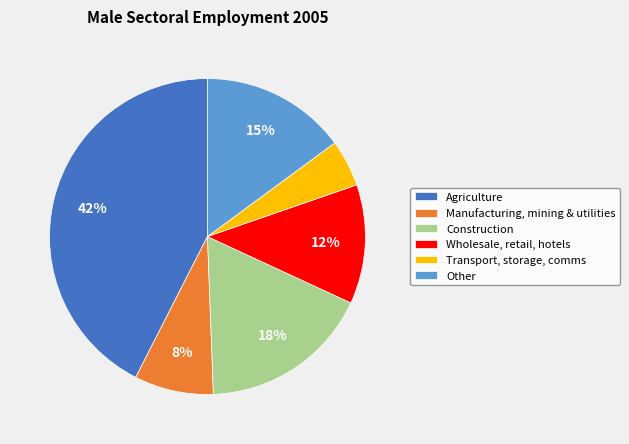

Does Agriculture represent more than half of the total?

No